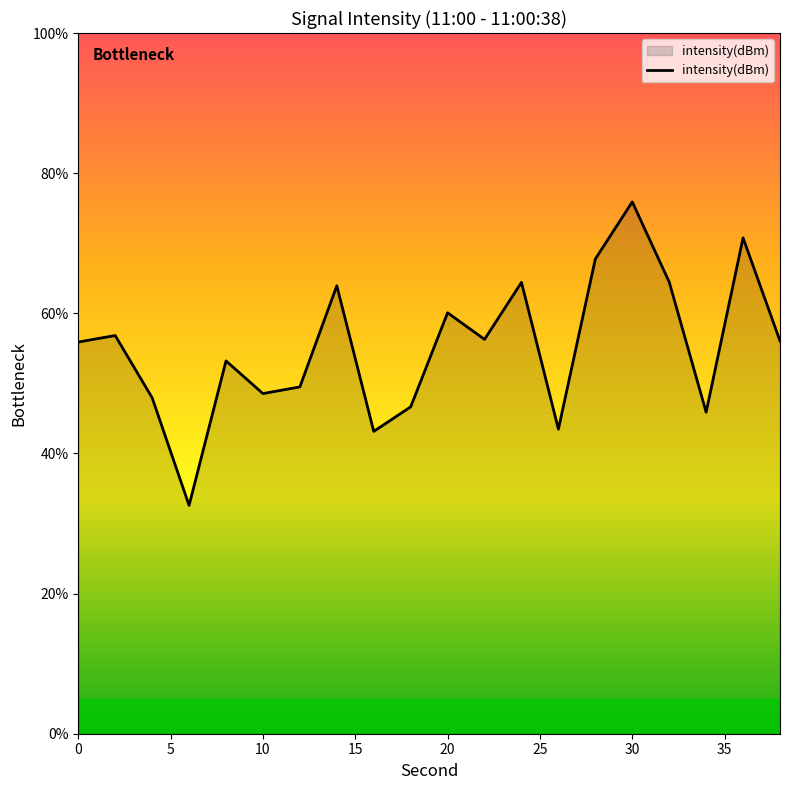

What is the smallest value displayed?

32.6